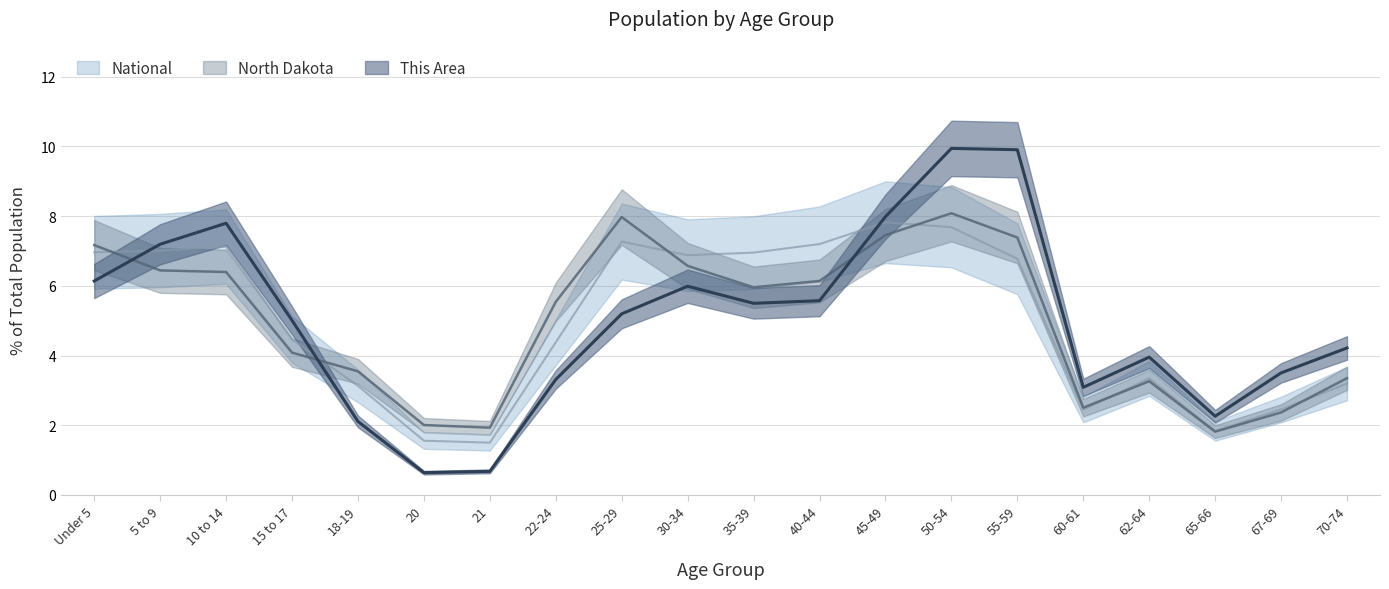

What is the maximum value shown in the chart?

9.9